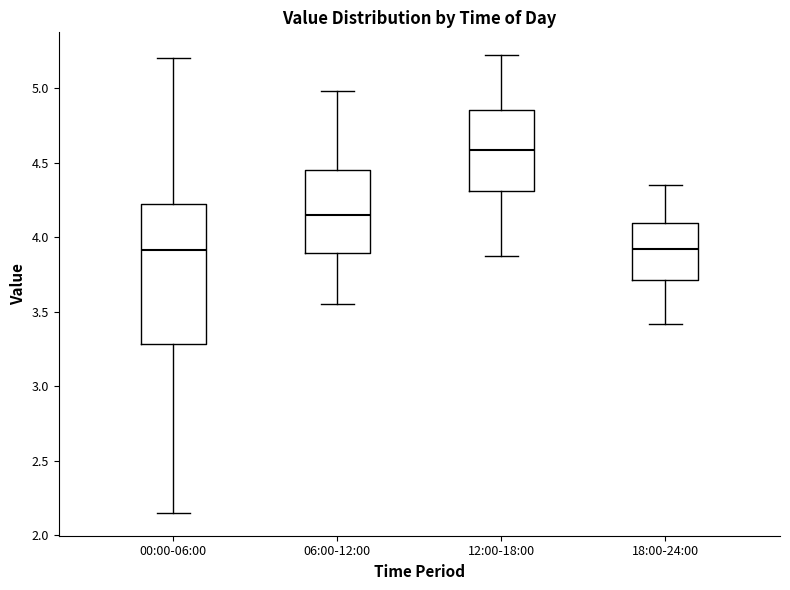

Which box is the tallest, from its lower edge to its upper edge?

00:00-06:00